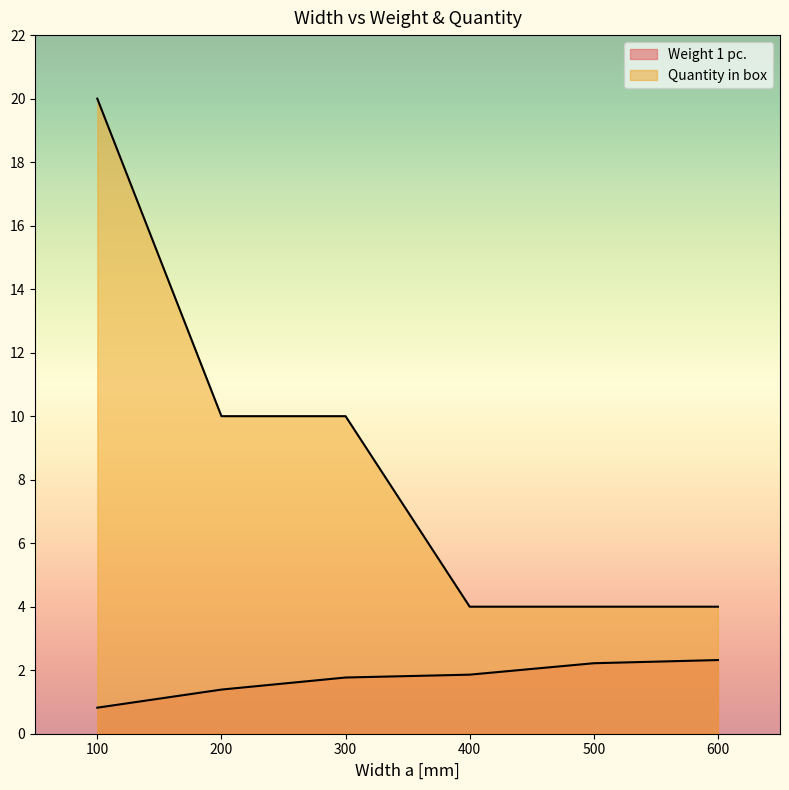

What is the difference between the highest and lowest values at 300?

8.2